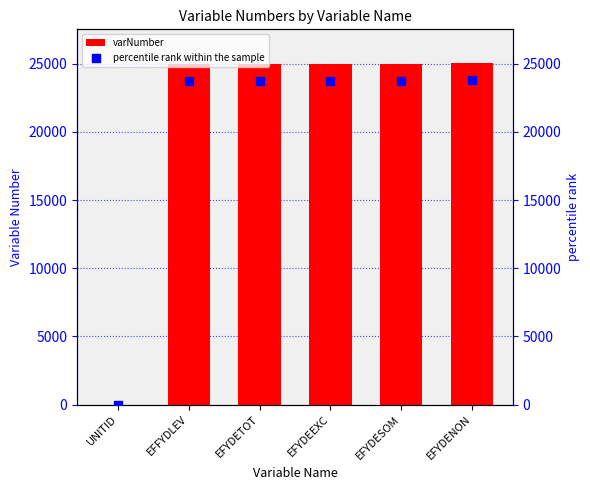

Which series has the largest total across all categories?

varNumber